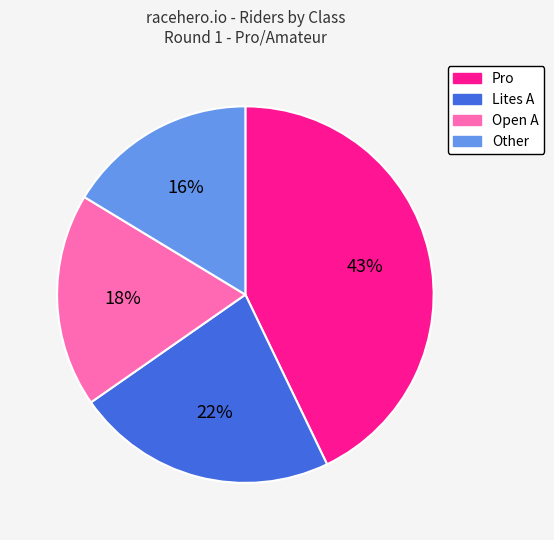

Combined, do Other and Open A account for over 50%?

No